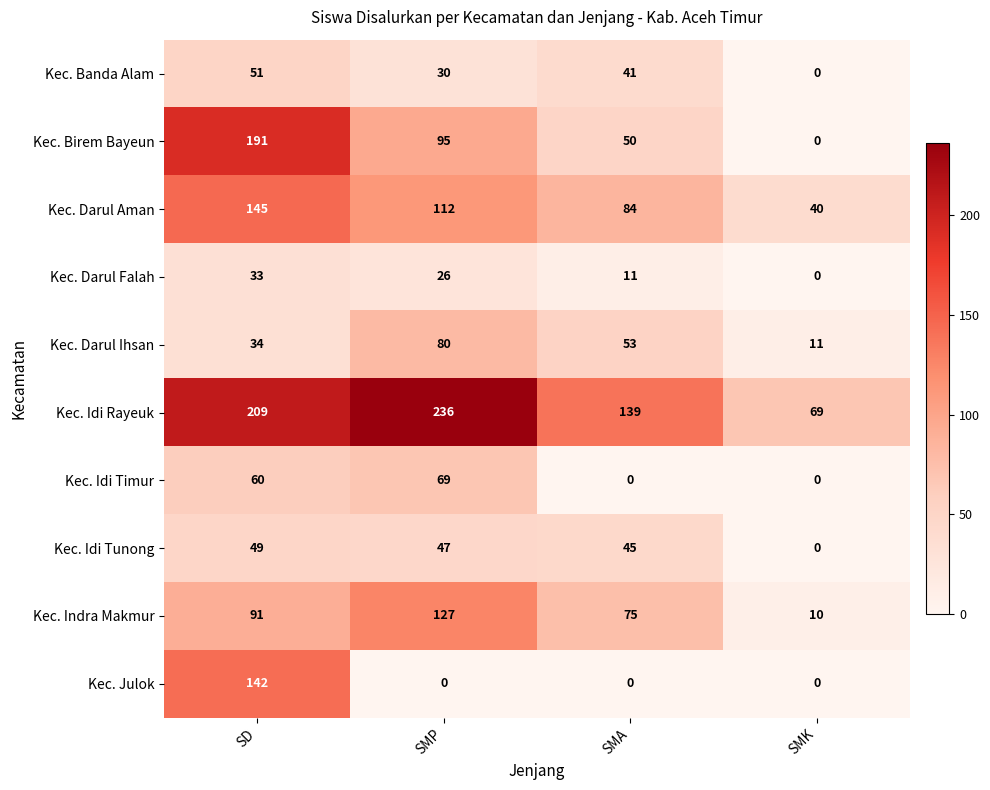

What is the difference between the second highest and minimum values in the Kec. Idi Tunong series?

47